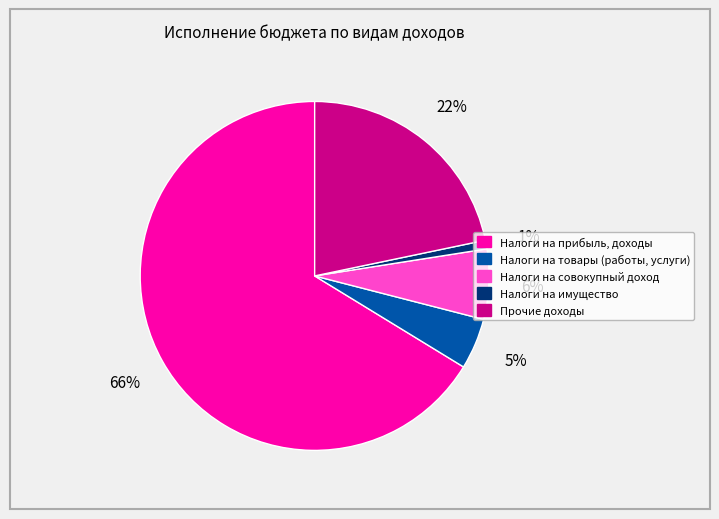

Which slice represents more than half of the pie?

Налоги на прибыль, доходы